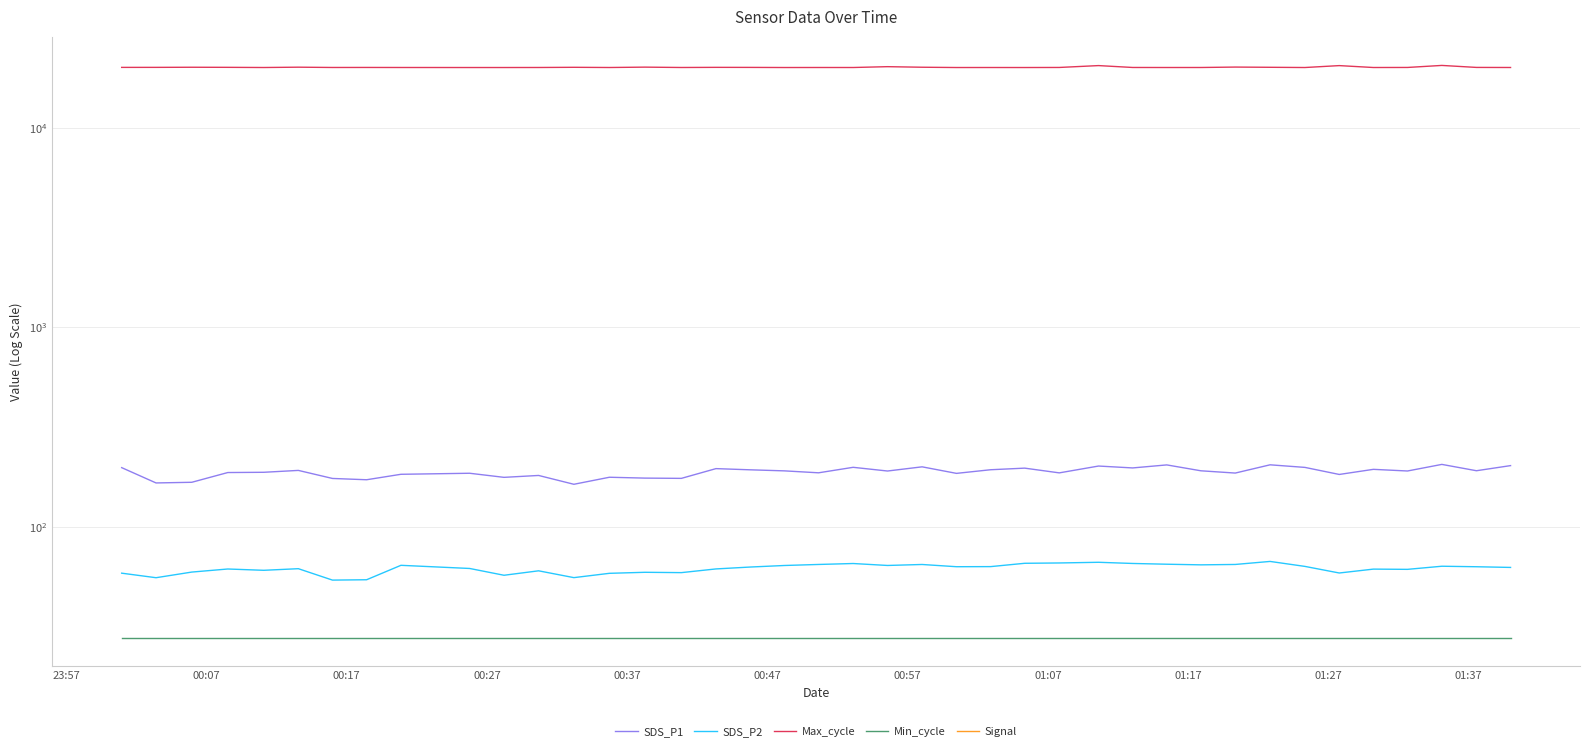

At how many categories does at least one series exceed 6305?

40